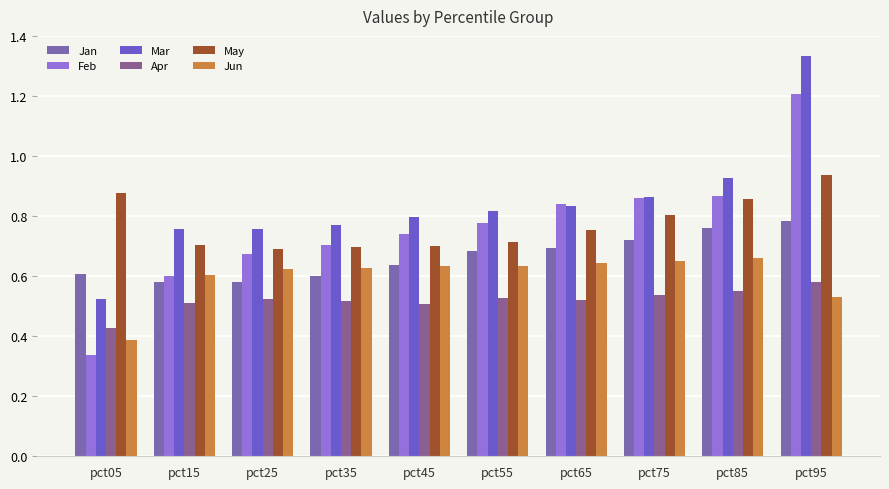

Which label corresponds to the largest value in the chart?

pct95